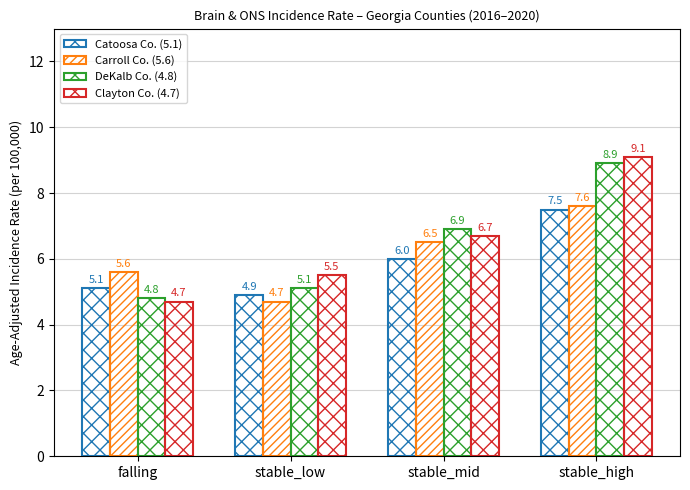

True or false: Catoosa Co. (5.1) has a value of 4.1 at stable_high.

False